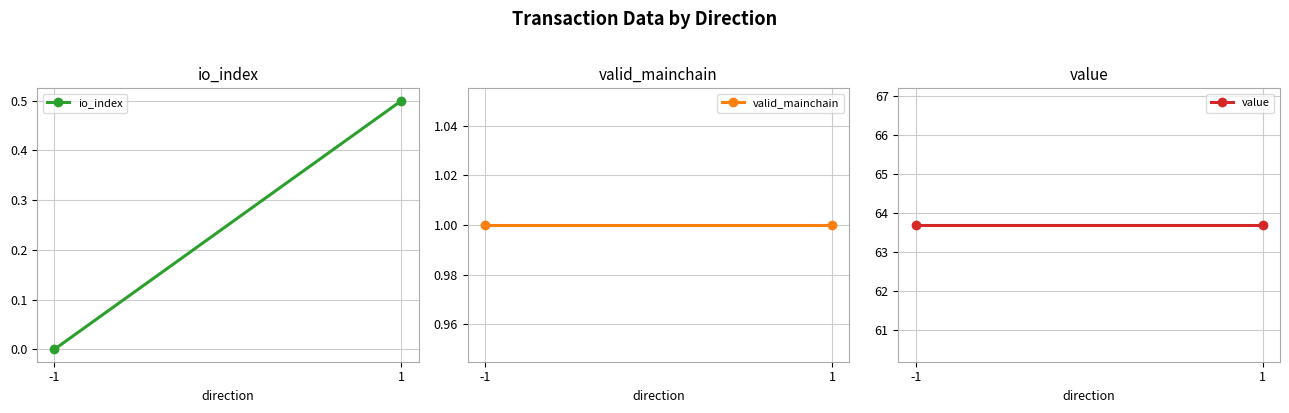

What is the spread (max minus min) of values at -1?

63.7